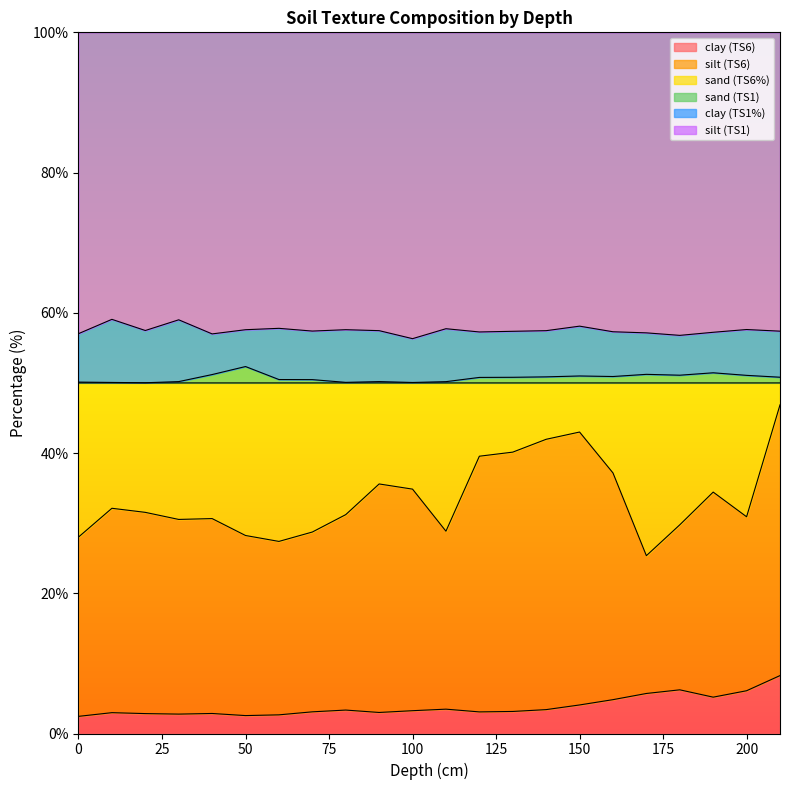

True or false: clay (TS6) and silt (TS1) cross at least once.

False